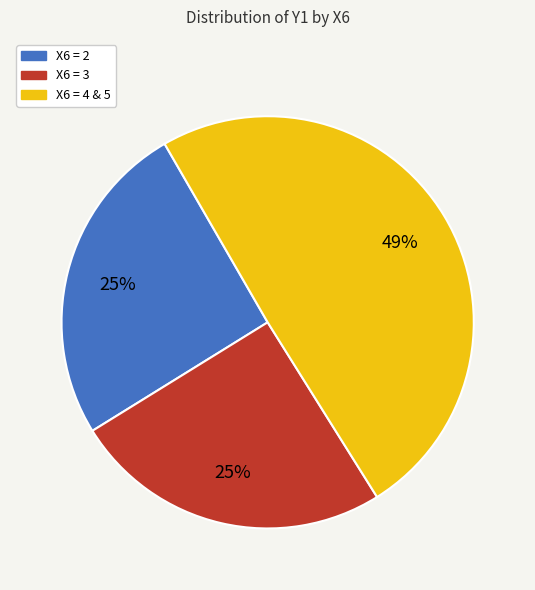

Does any single category account for the majority?

No